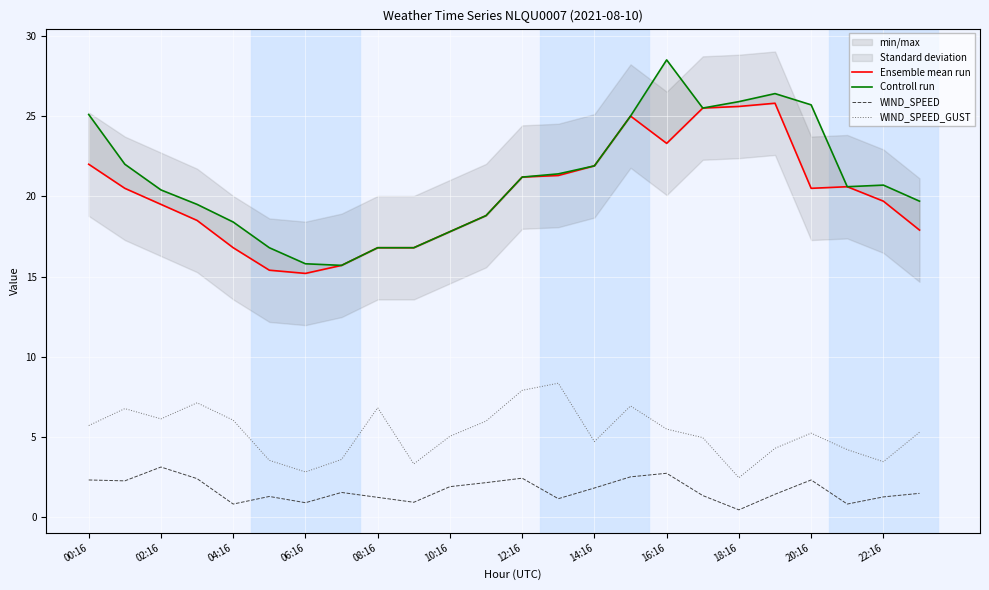

True or false: WIND_SPEED and WIND_SPEED_GUST intersect in this chart.

False